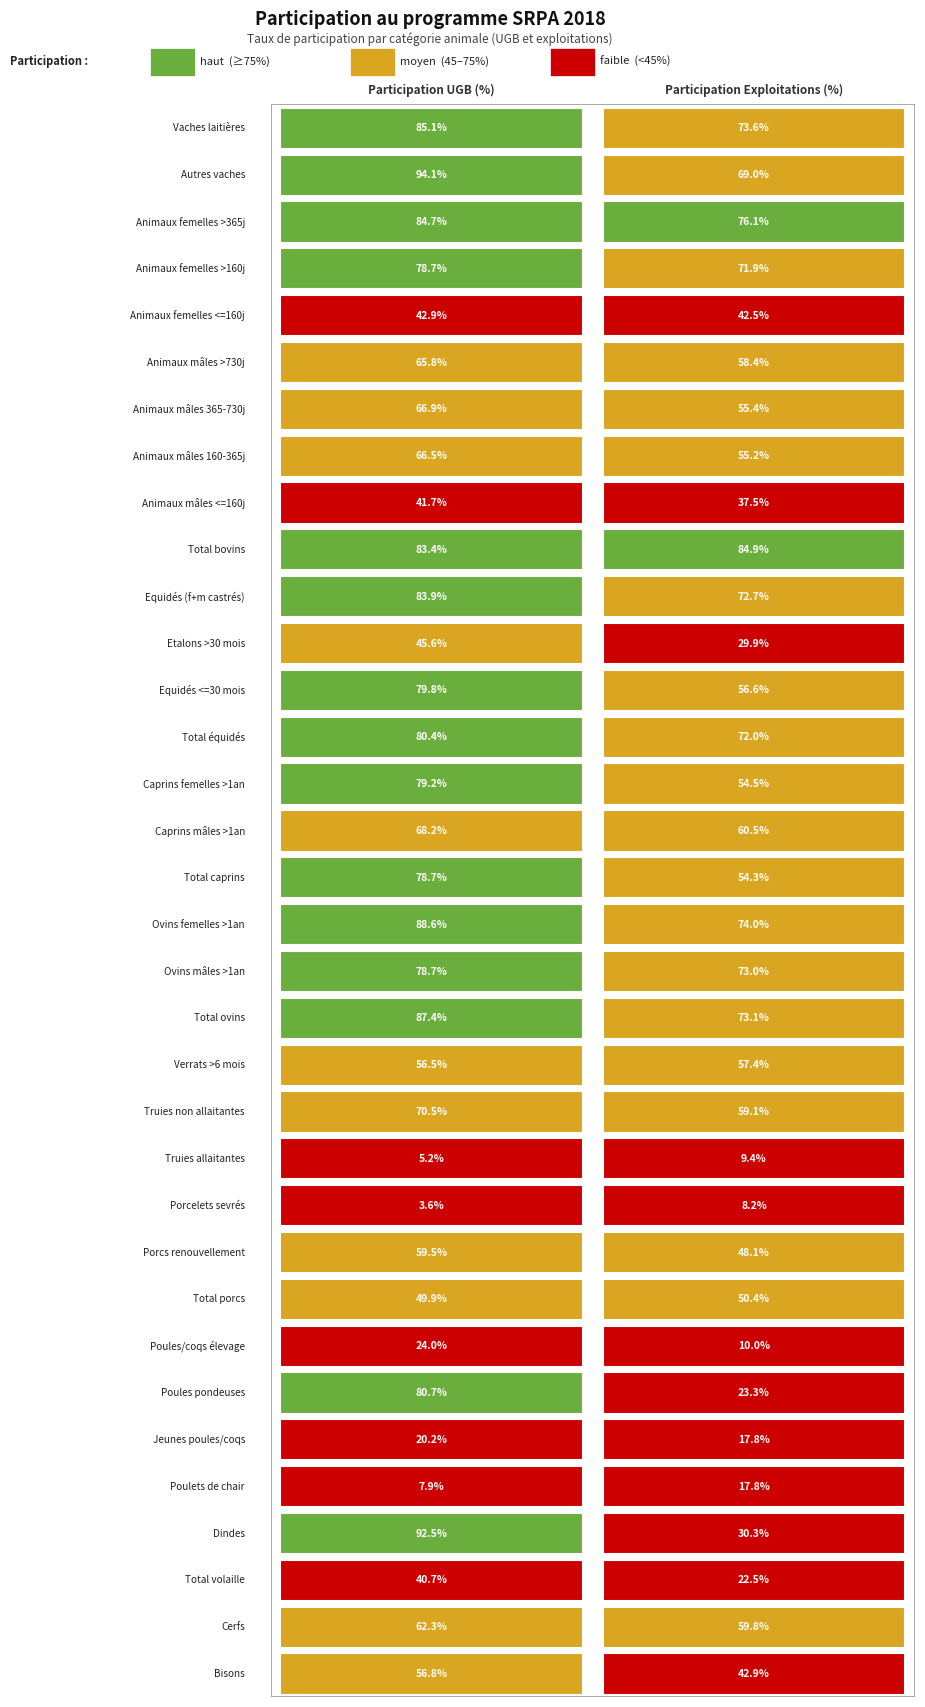

Reading left to right, transcribe all the data shown in this chart.

Vaches laitières: 0=0.9	1=0.7
Autres vaches: 0=0.9	1=0.7
Animaux femelles >365j: 0=0.8	1=0.8
Animaux femelles >160j: 0=0.8	1=0.7
Animaux femelles <=160j: 0=0.4	1=0.4
Animaux mâles >730j: 0=0.7	1=0.6
Animaux mâles 365-730j: 0=0.7	1=0.6
Animaux mâles 160-365j: 0=0.7	1=0.6
Animaux mâles <=160j: 0=0.4	1=0.4
Total bovins: 0=0.8	1=0.8
Equidés (f+m castrés): 0=0.8	1=0.7
Etalons >30 mois: 0=0.5	1=0.3
Equidés <=30 mois: 0=0.8	1=0.6
Total équidés: 0=0.8	1=0.7
Caprins femelles >1an: 0=0.8	1=0.5
Caprins mâles >1an: 0=0.7	1=0.6
Total caprins: 0=0.8	1=0.5
Ovins femelles >1an: 0=0.9	1=0.7
Ovins mâles >1an: 0=0.8	1=0.7
Total ovins: 0=0.9	1=0.7
Verrats >6 mois: 0=0.6	1=0.6
Truies non allaitantes: 0=0.7	1=0.6
Truies allaitantes: 0=0.1	1=0.1
Porcelets sevrés: 0=0.0	1=0.1
Porcs renouvellement: 0=0.6	1=0.5
Total porcs: 0=0.5	1=0.5
Poules/coqs élevage: 0=0.2	1=0.1
Poules pondeuses: 0=0.8	1=0.2
Jeunes poules/coqs: 0=0.2	1=0.2
Poulets de chair: 0=0.1	1=0.2
Dindes: 0=0.9	1=0.3
Total volaille: 0=0.4	1=0.2
Cerfs: 0=0.6	1=0.6
Bisons: 0=0.6	1=0.4